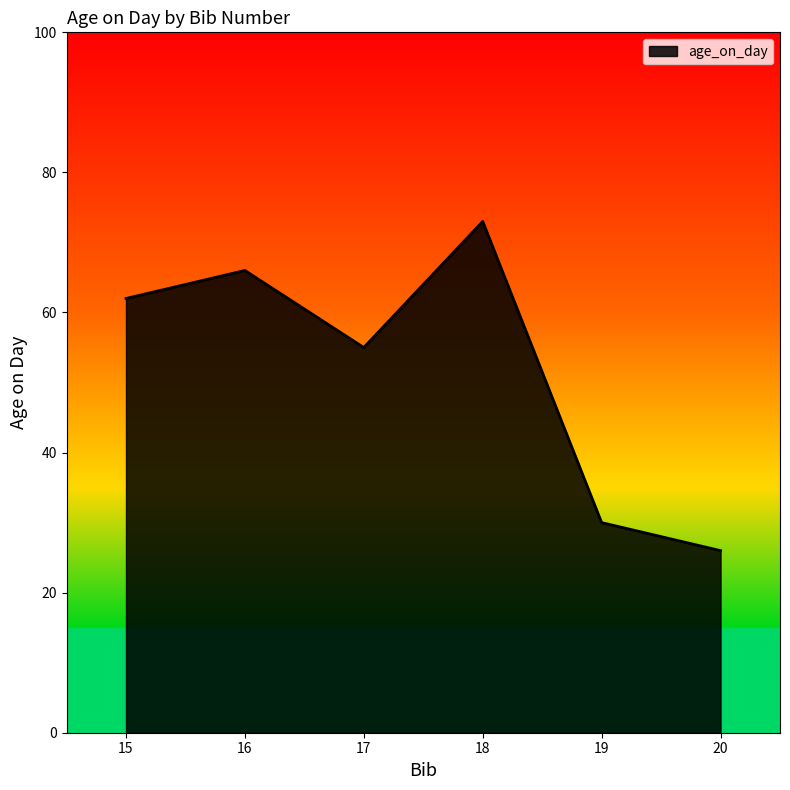

At which category does the data reach its first local peak?

16